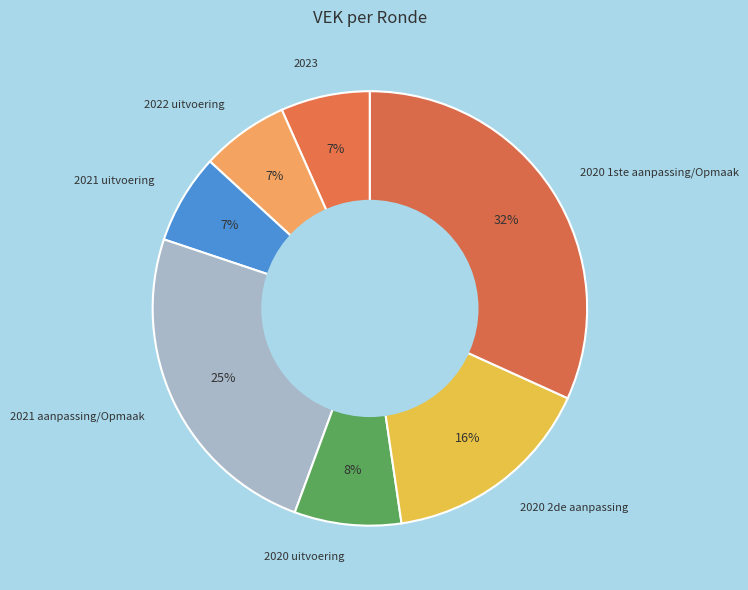

How many slices are in this pie chart?

7